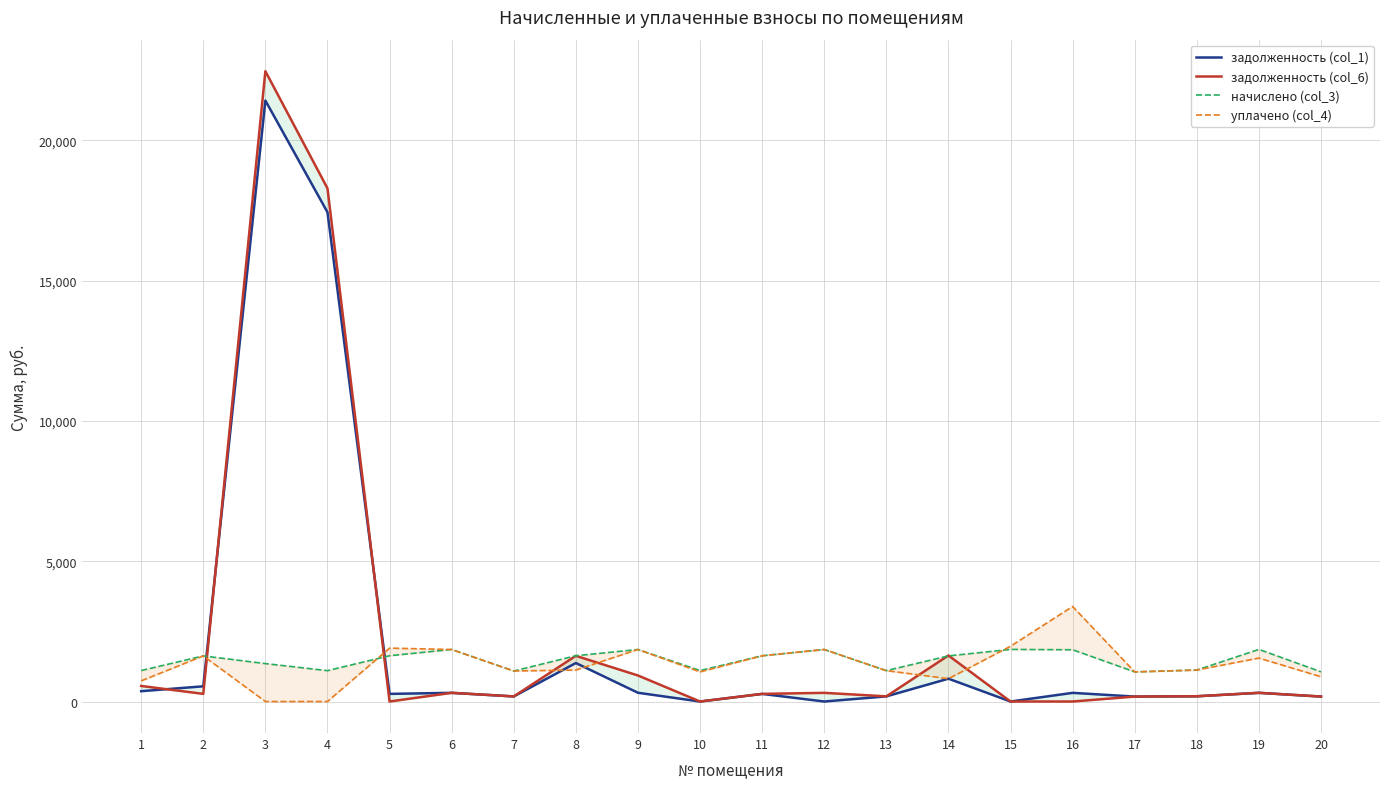

How many interior local valleys does the задолженность (col_1) series have?

6